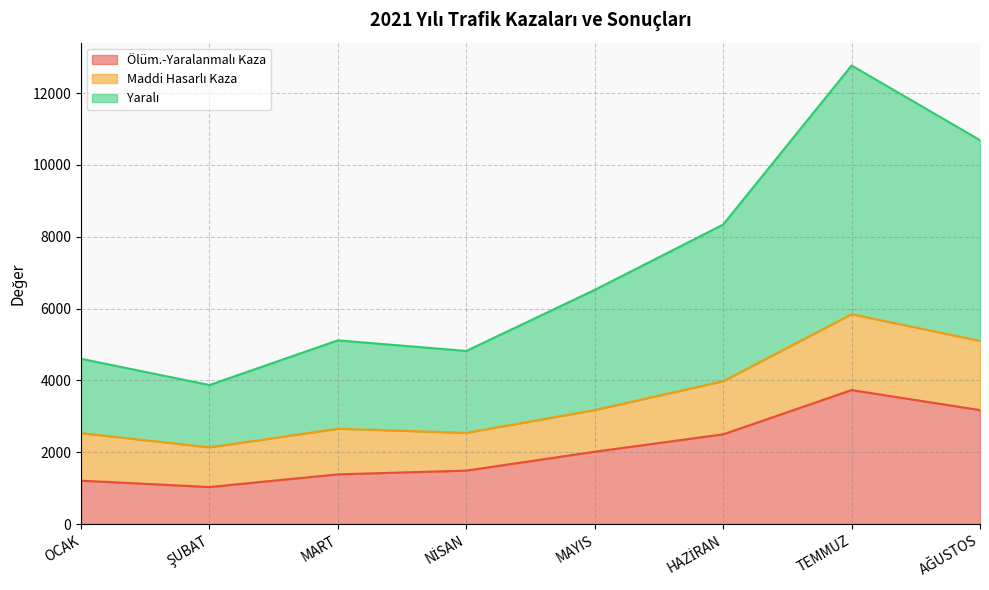

In Yaralı, how many points are higher than both neighbors (excluding endpoints)?

2